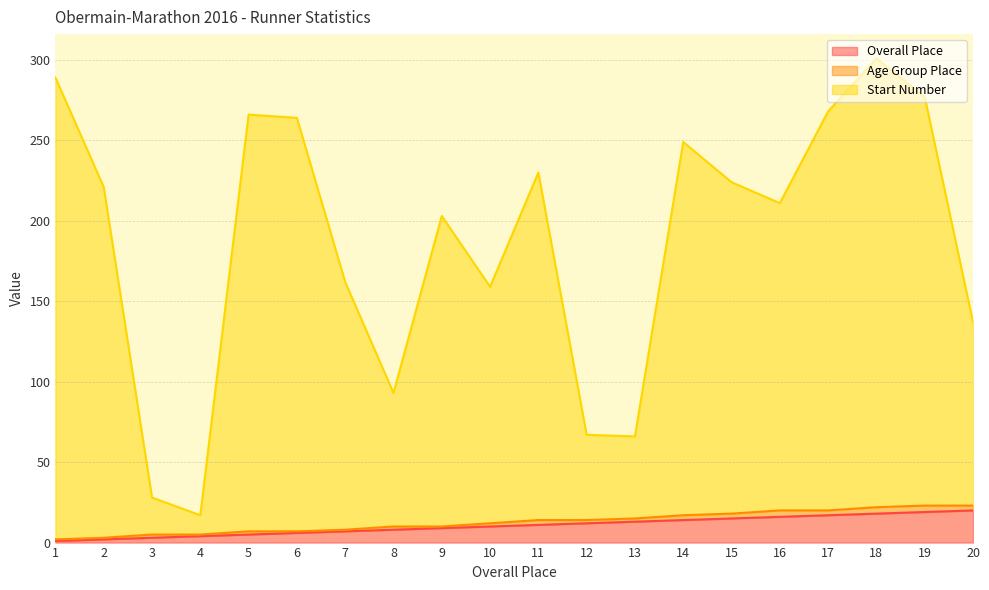

The value of Overall Place at 16 is 16. True or false?

True